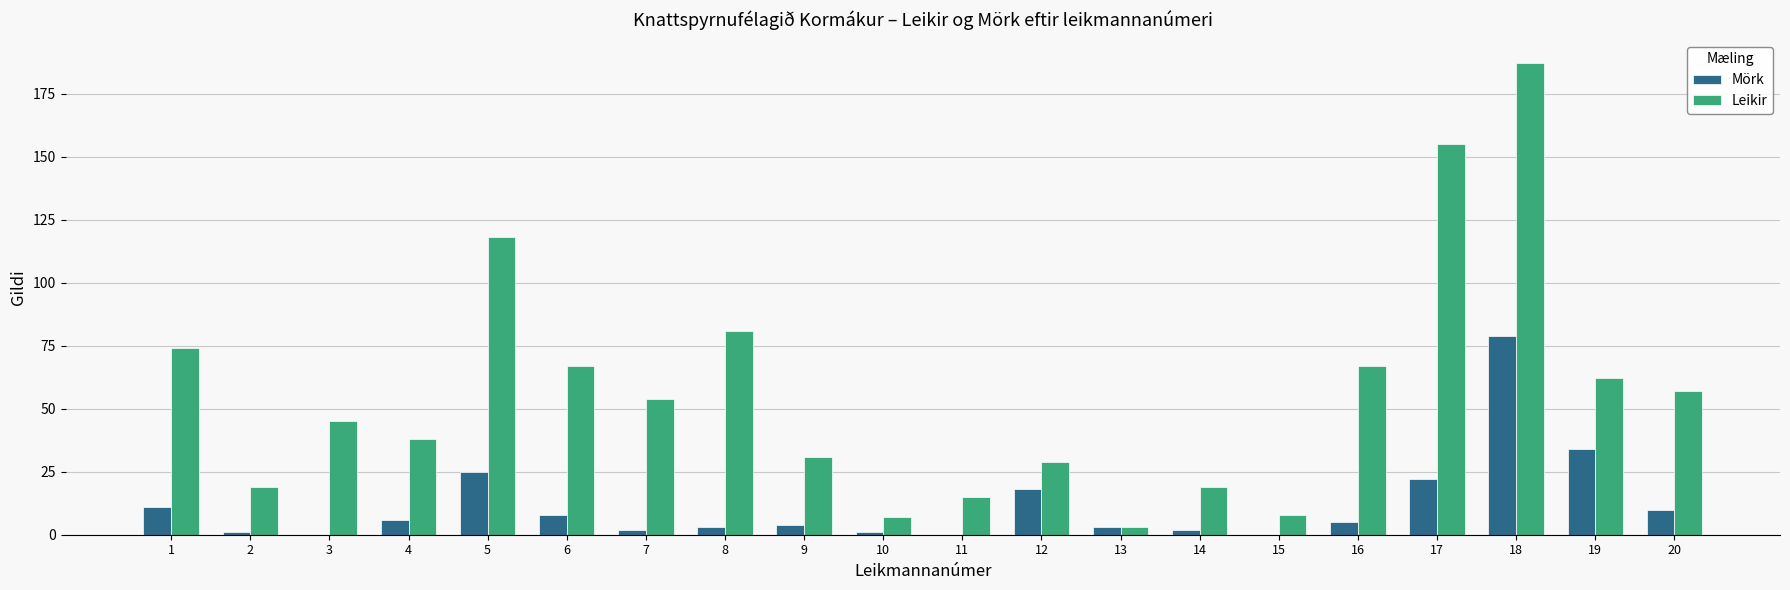

Is it true that Leikir equals 65 at 3?

False